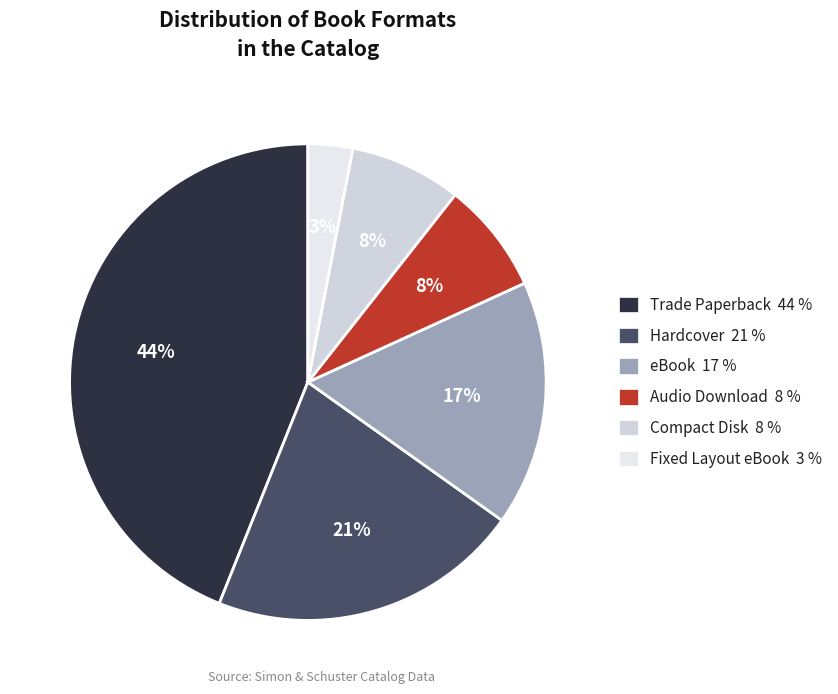

What percentage is the Hardcover slice, to the nearest percent?

21%